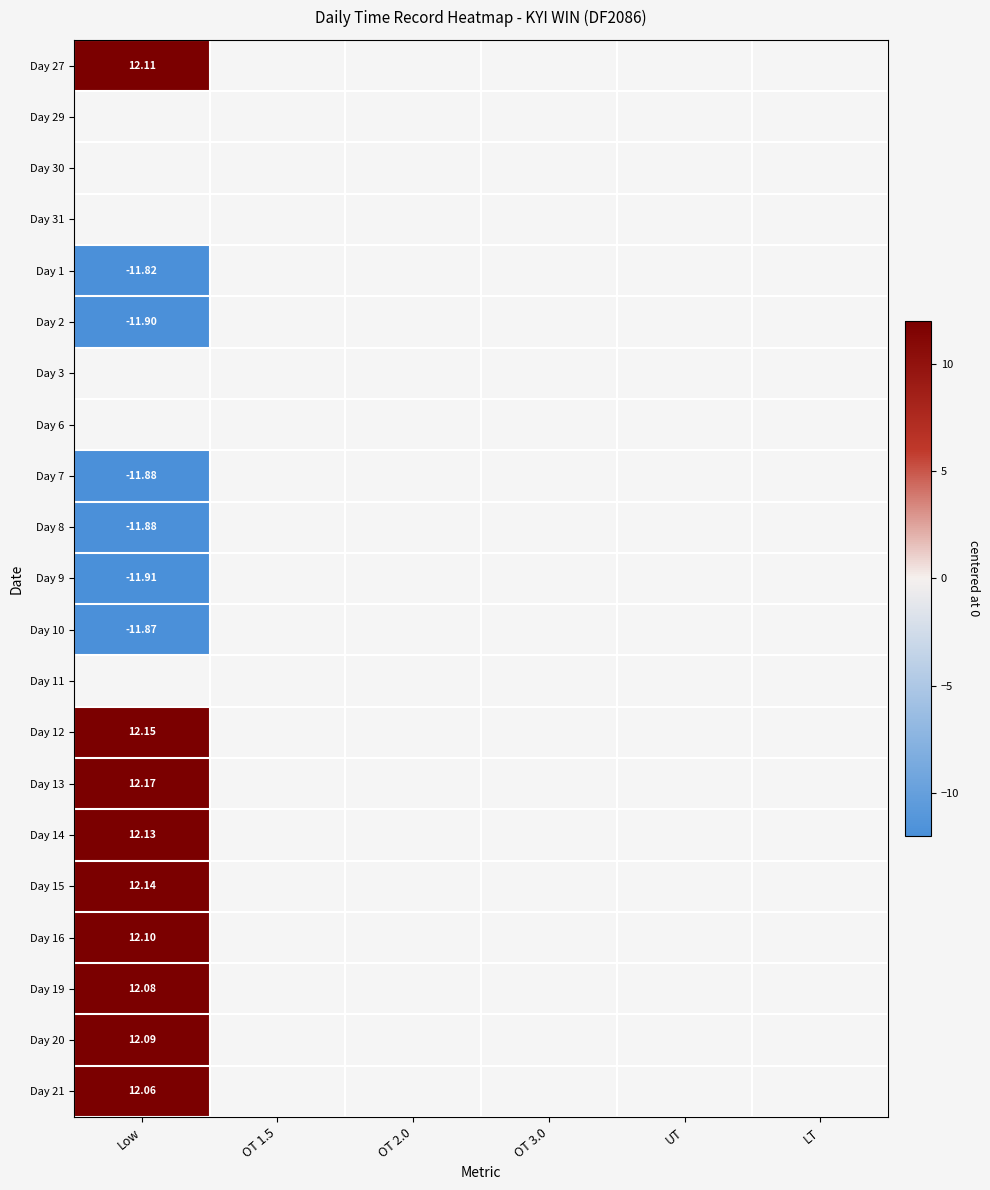

How many values in Day 9 are below zero?

1